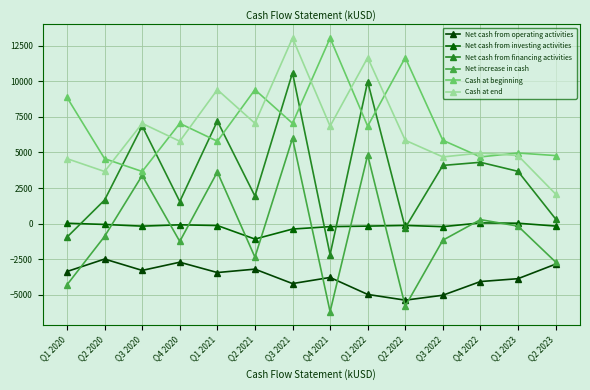

How many lines are shown in the chart?

6